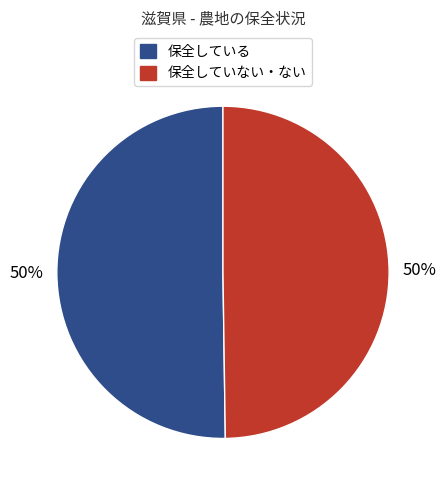

To the nearest percent, what is the average slice percentage?

50%